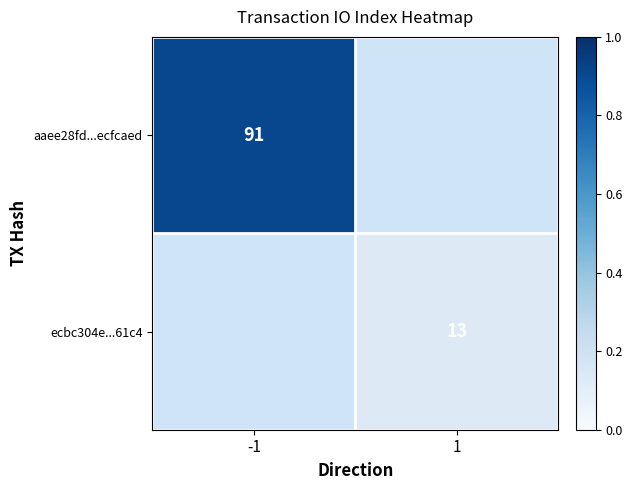

Is it true that aaee28fd...ecfcaed equals 91 at -1?

True